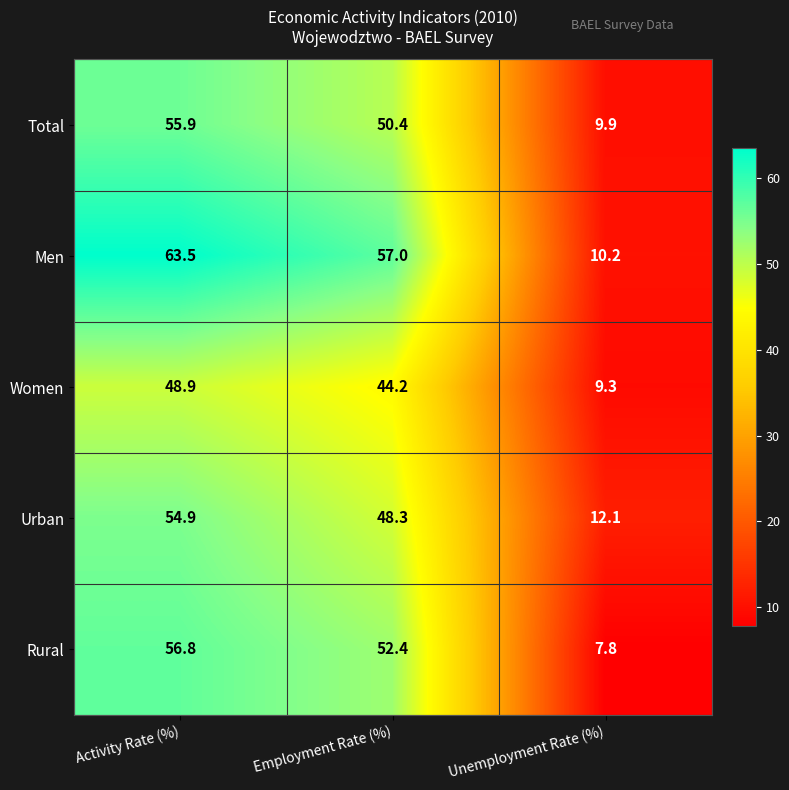

At which category is the sum across all series the highest?

Activity Rate (%)